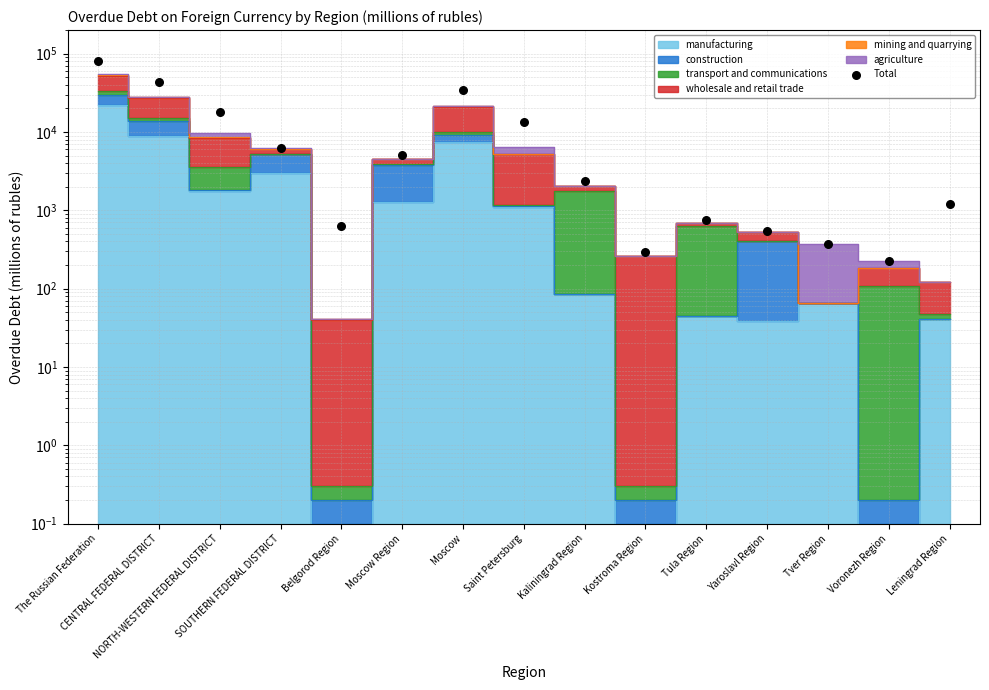

Approximately how many times larger is the value at Kaliningrad Region compared to Tver Region?

6.3